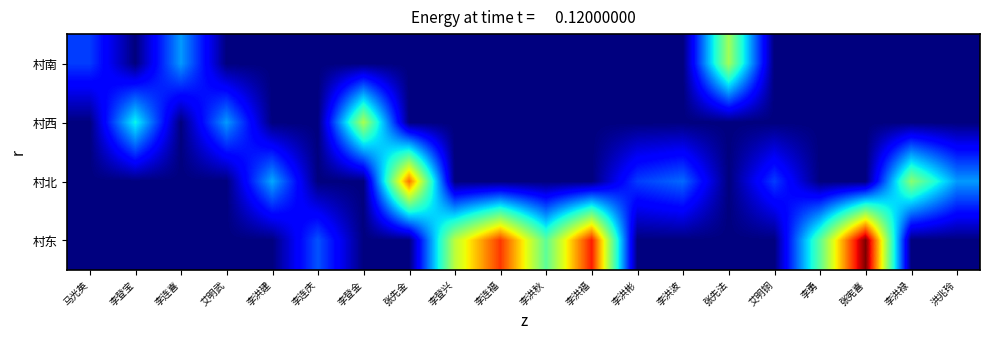

Which label corresponds to the smallest value in the chart?

李登宝